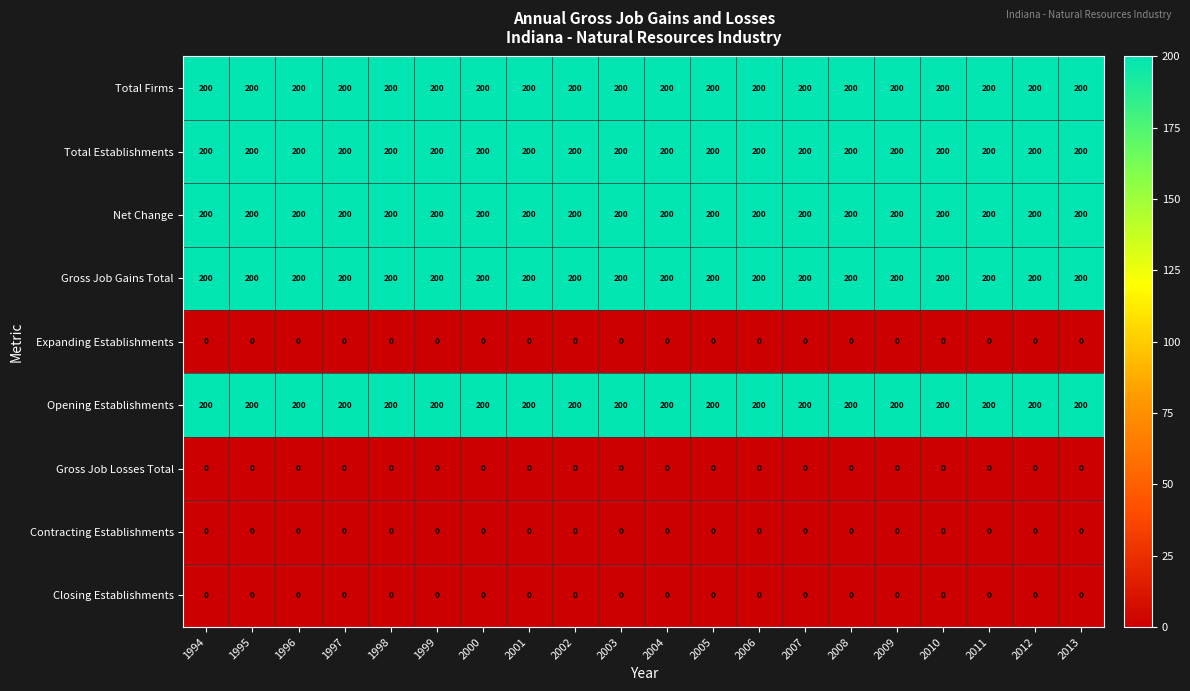

What is the approximate value of Total Firms at 2009?

200